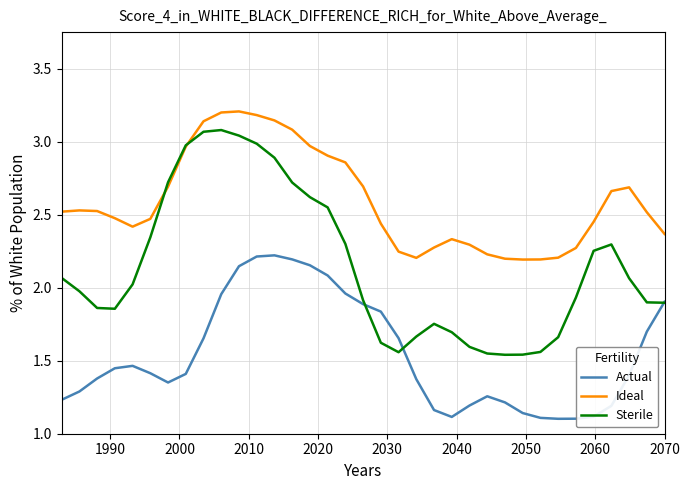

List the series in order of their peak value, highest first.

Ideal, Sterile, Actual